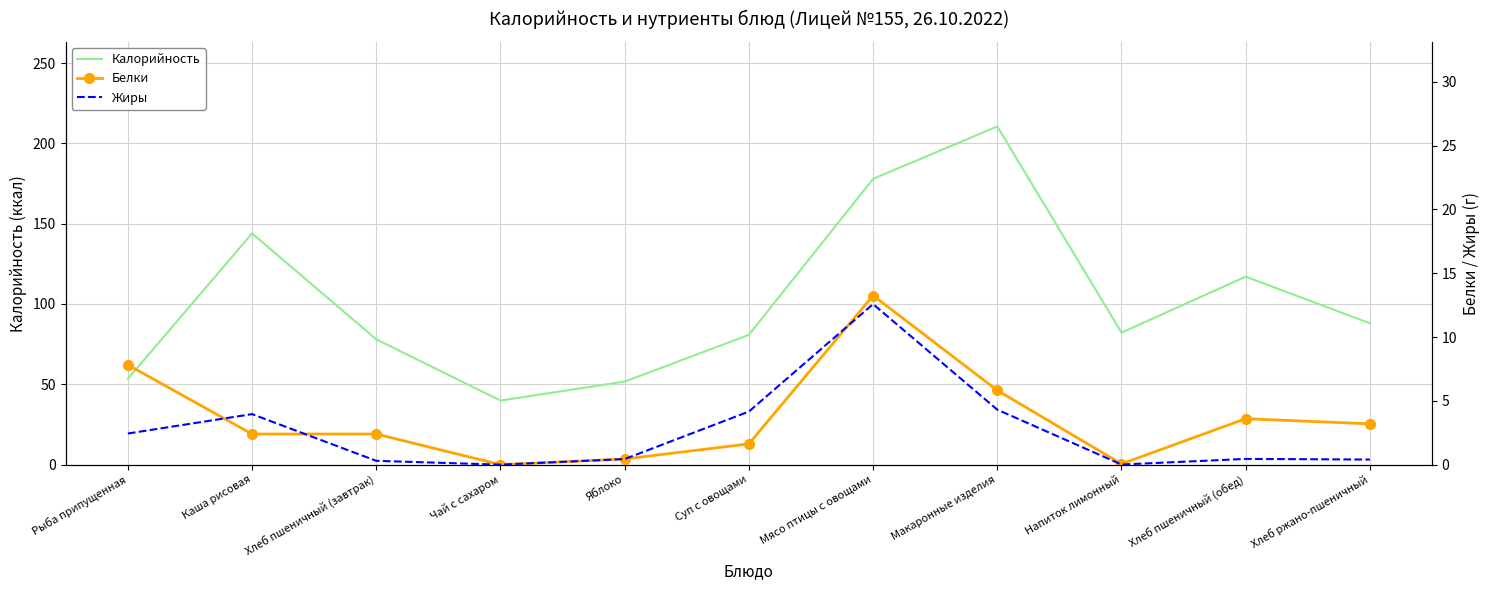

What is the value of the Белки point at the 11th from the left?

3.2